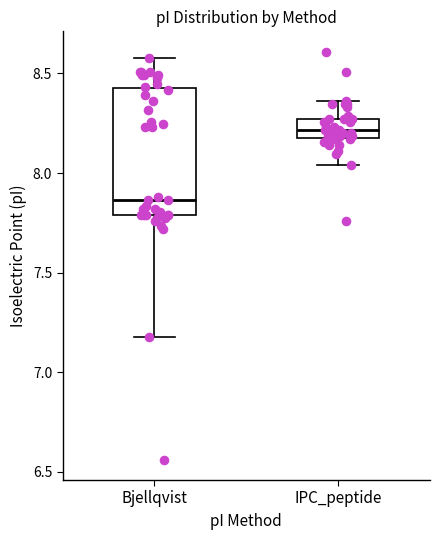

Reading left to right, read every box against the y-axis: the position of its median line, the range the box covers, and the ends of its whiskers. The values are not printed on the chart, so give them approximately, as read against the axis.

Bjellqvist: median 7.85, box 7.80 to 8.45, whiskers 7.20 to 8.60
IPC_peptide: median 8.20 (inside the box), box 8.20 to 8.25, whiskers 8.05 to 8.35